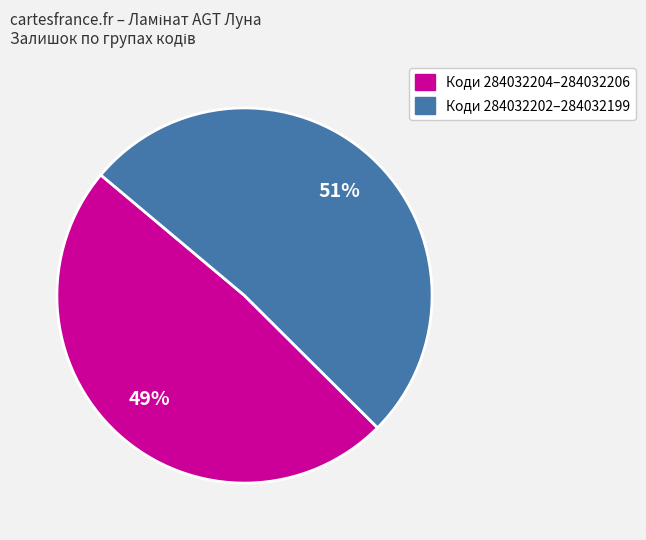

Is there any slice that represents more than half of the pie?

Yes